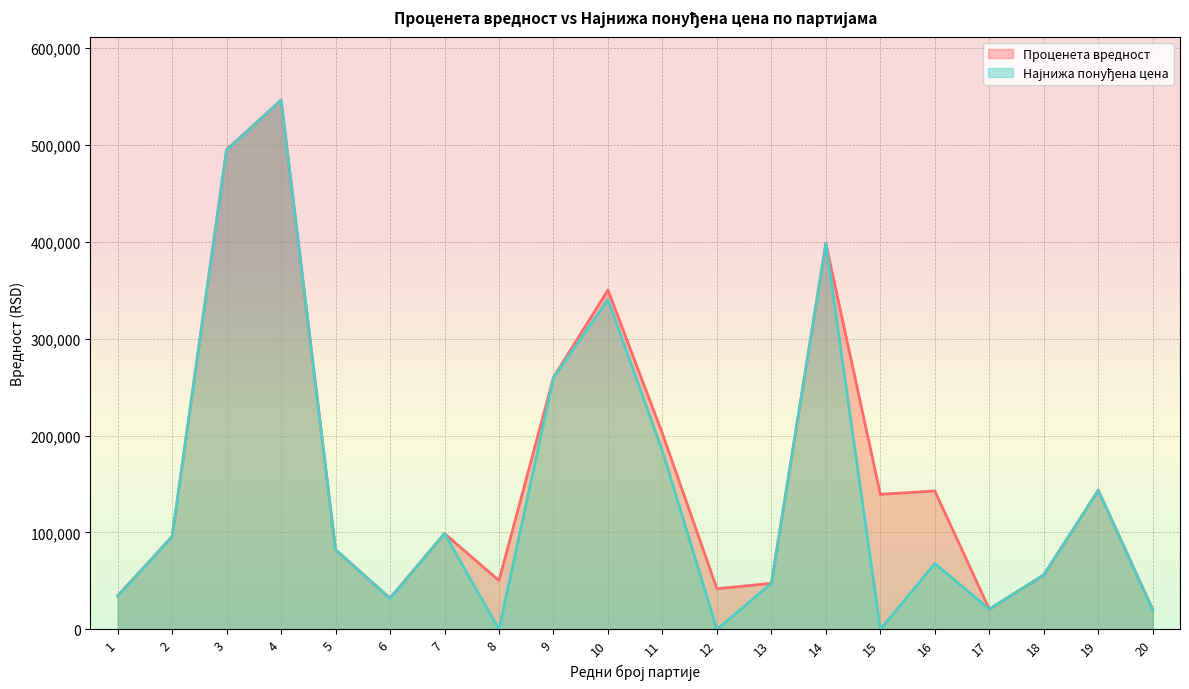

Does the chart have visible grid lines?

Yes